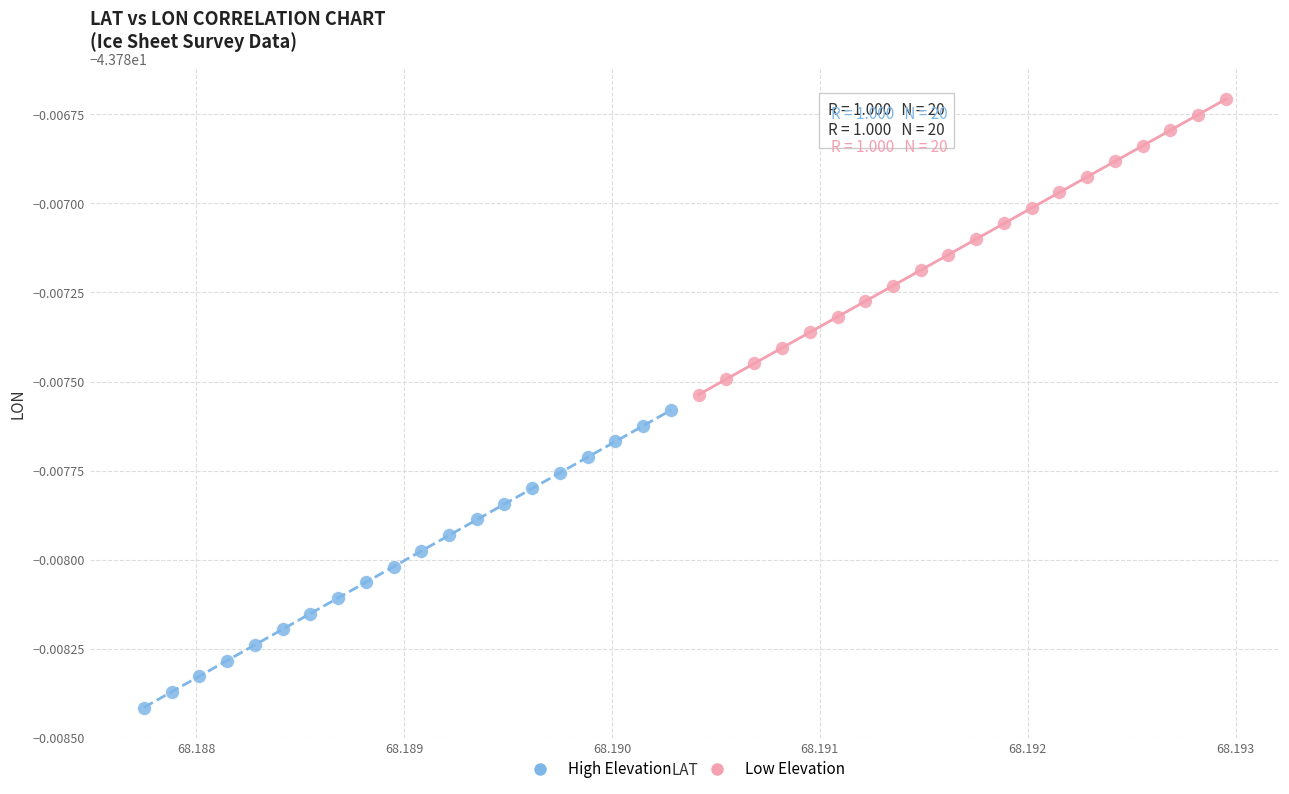

What are all the series names shown in the legend?

High Elevation, Low Elevation